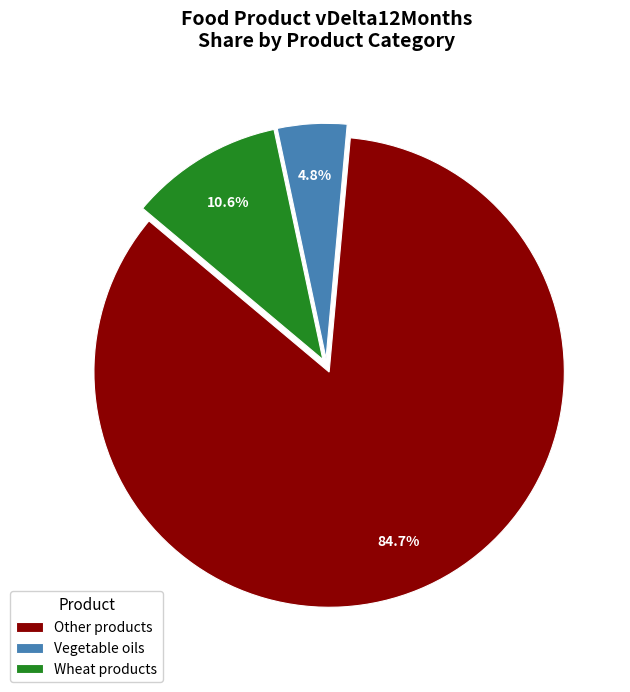

Which category has the smallest portion of the pie?

Vegetable oils